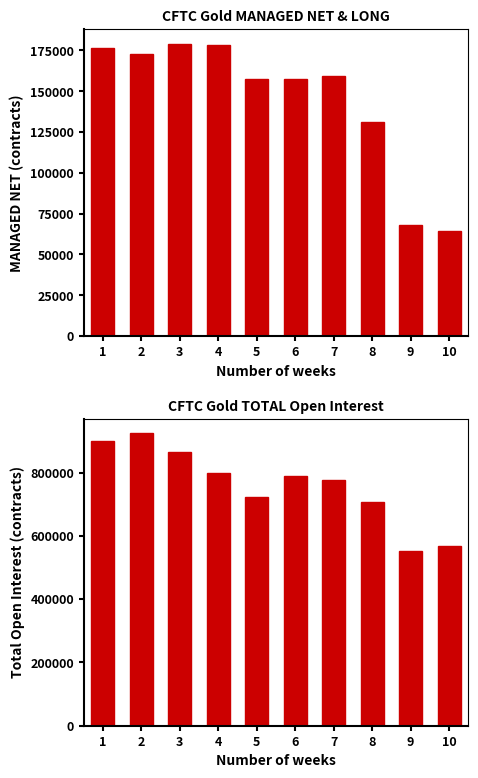

What is the sum of all CFTC Gold MANAGED NET values?

1444570